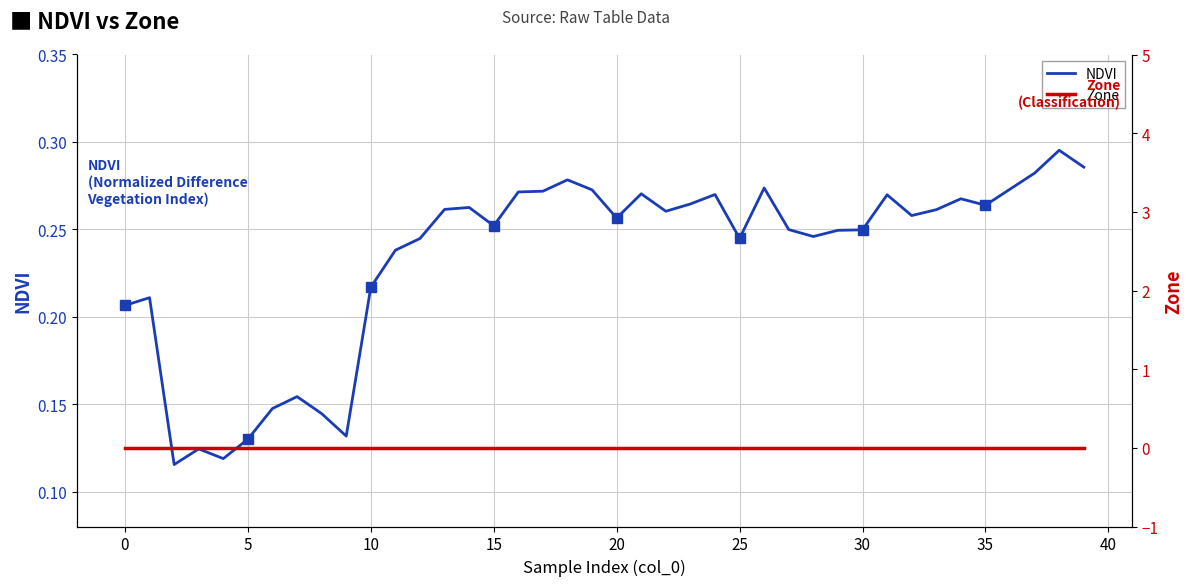

Is this an area chart (filled region under the line)?

No